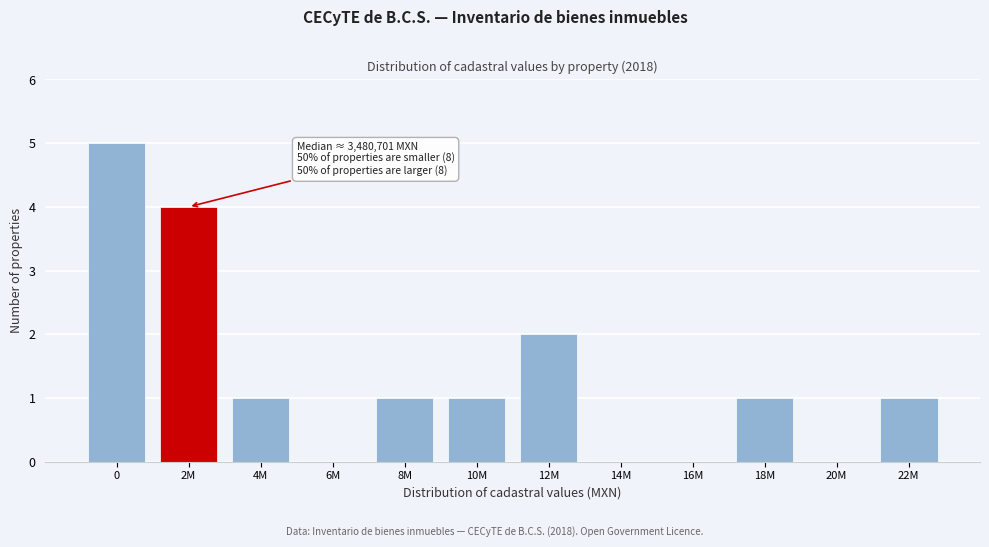

Reading left to right, extract all data points from this chart.

0=5	2M=4	4M=1	6M=0	8M=1	10M=1	12M=2	14M=0	16M=0	18M=1	20M=0	22M=1